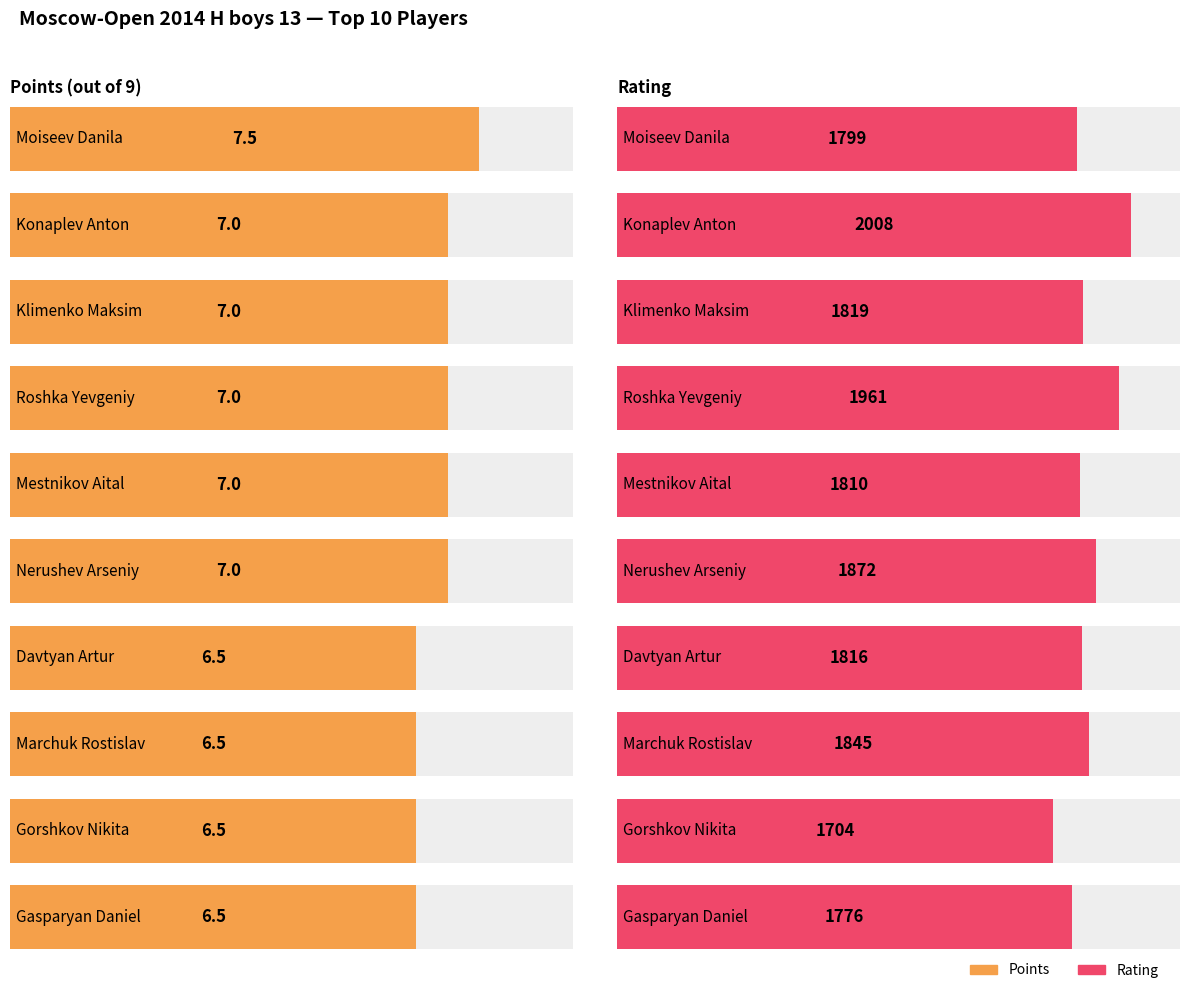

What is the total value across all series at Nerushev Arseniy?

1879.0